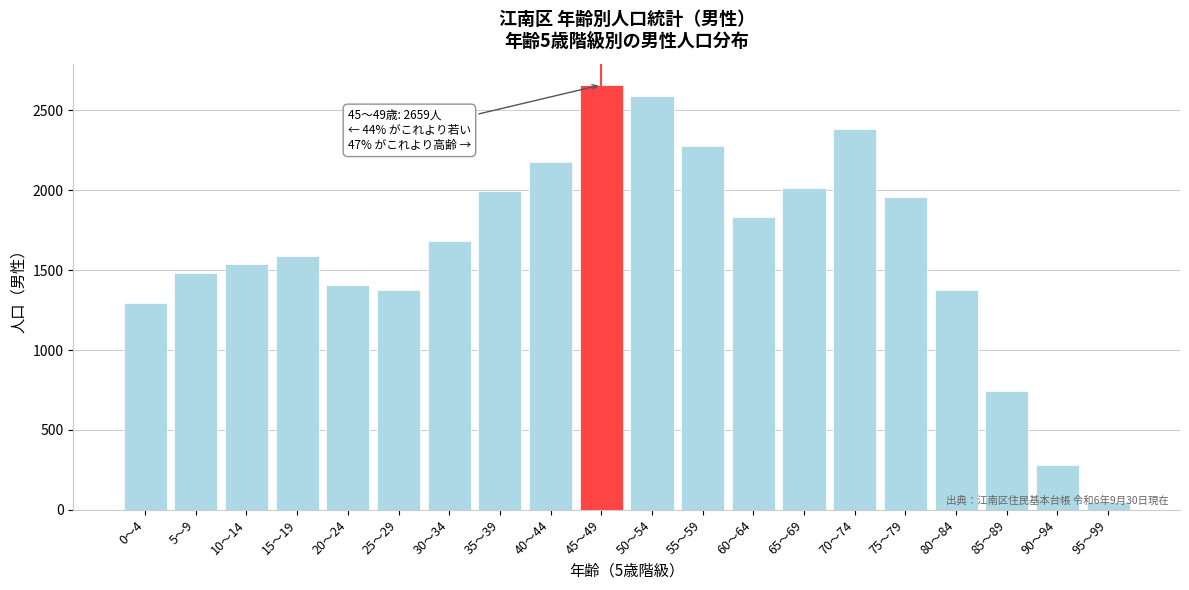

What is the change in value from 0～4 to 60～64?

+537